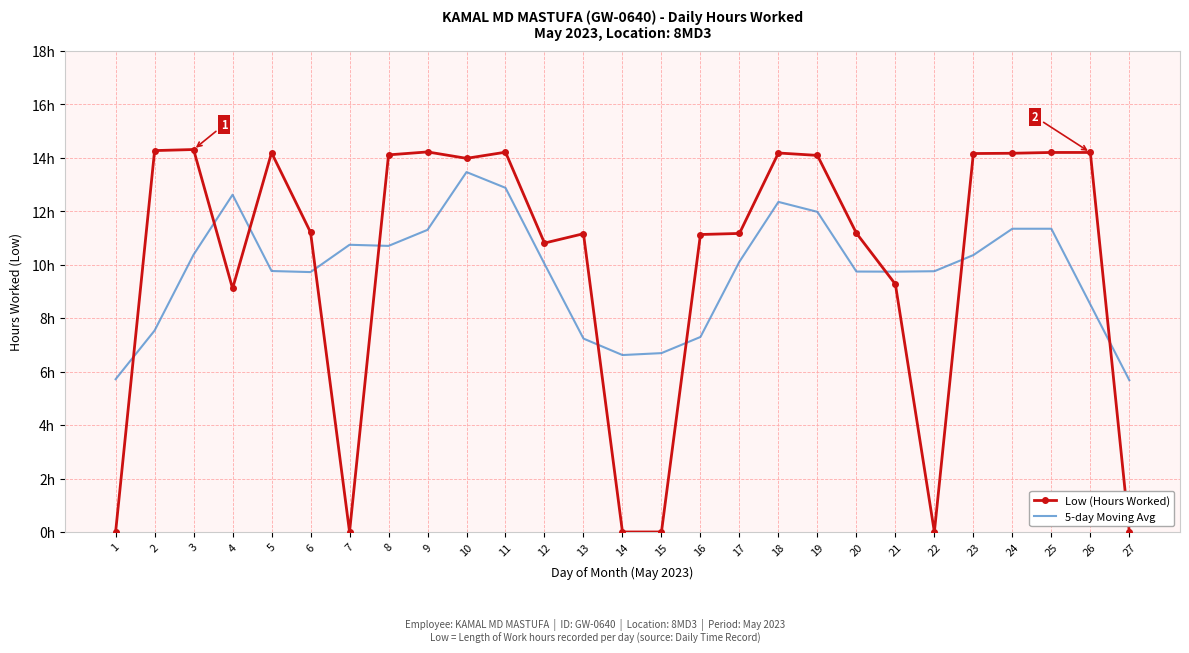

What are all the series names shown in the legend?

Low (Hours Worked), 5-day Moving Avg